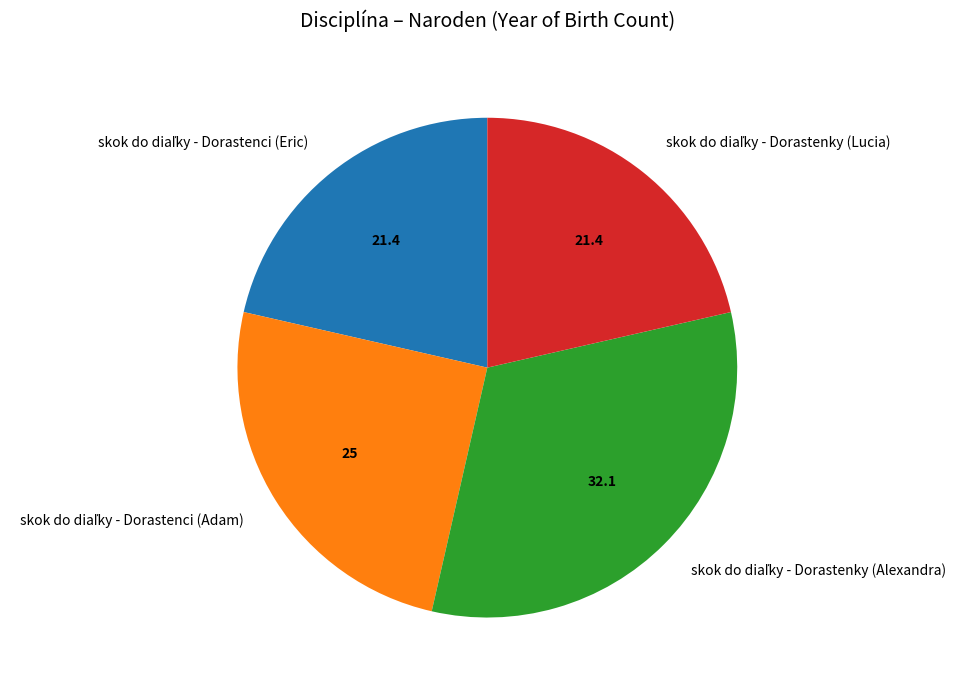

Is there a majority slice in this chart?

No